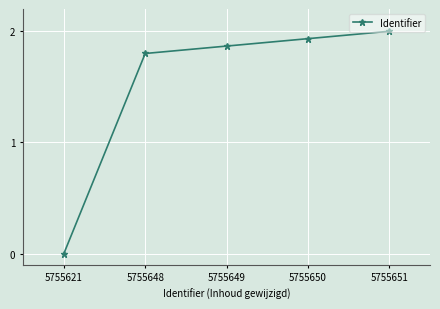

Count the number of categories in the chart.

5